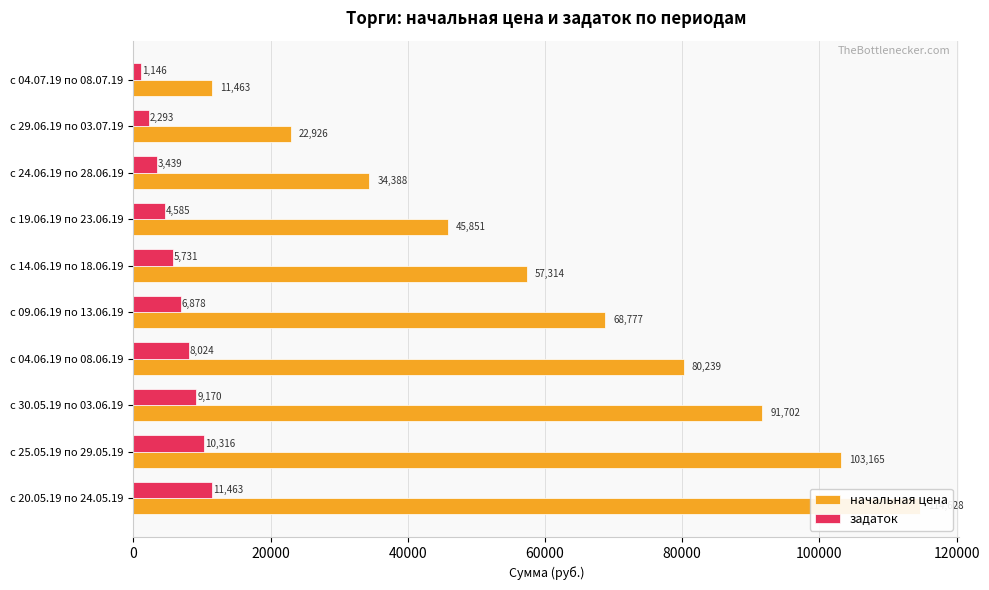

Which series has the largest range (max minus min)?

начальная цена